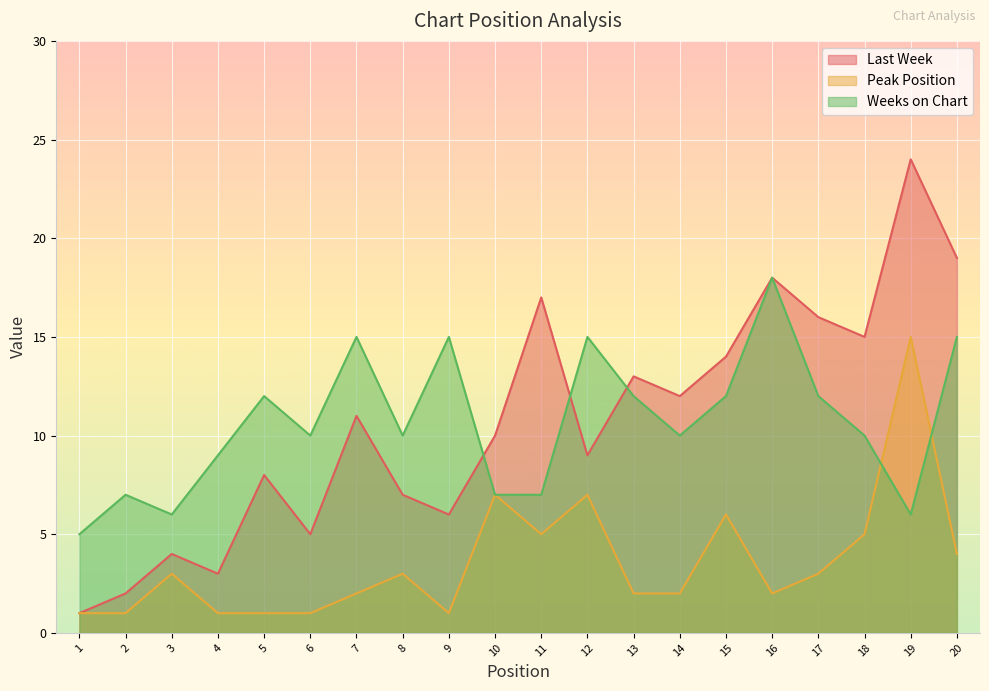

List the labels in order of Peak Position value, smallest first.

1, 2, 4, 5, 6, 9, 7, 13, 14, 16, 3, 8, 17, 20, 11, 18, 15, 10, 12, 19